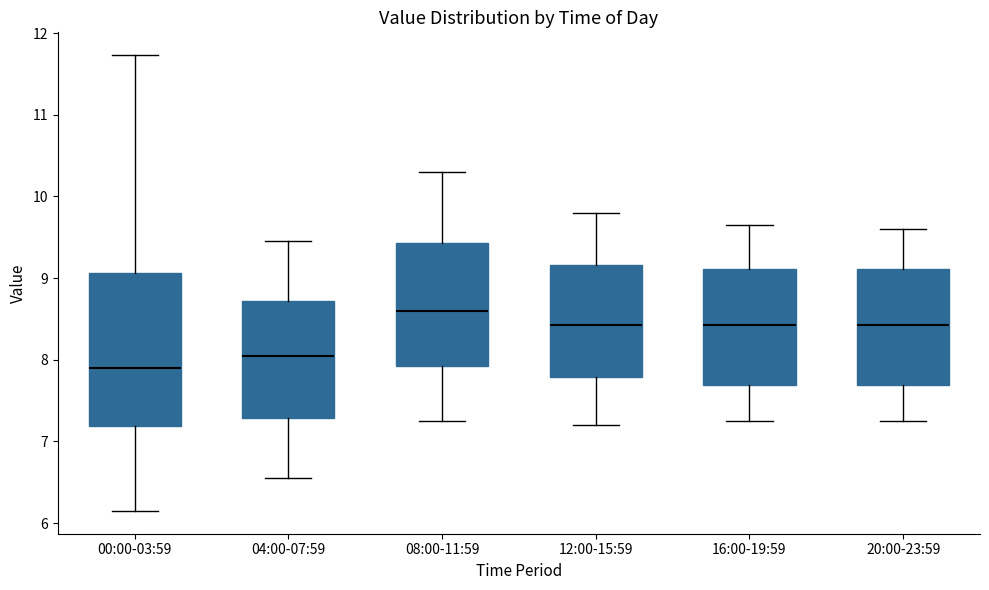

Which box's median line is the lowest?

00:00-03:59